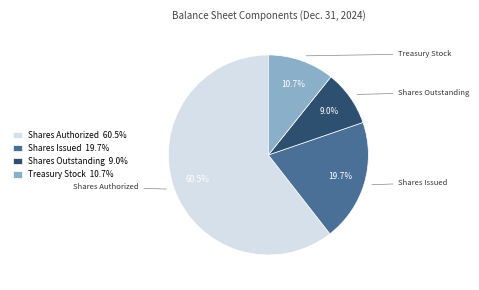

Do Shares Issued 19.7% and Shares Authorized 60.5% together represent more than half of the pie?

Yes